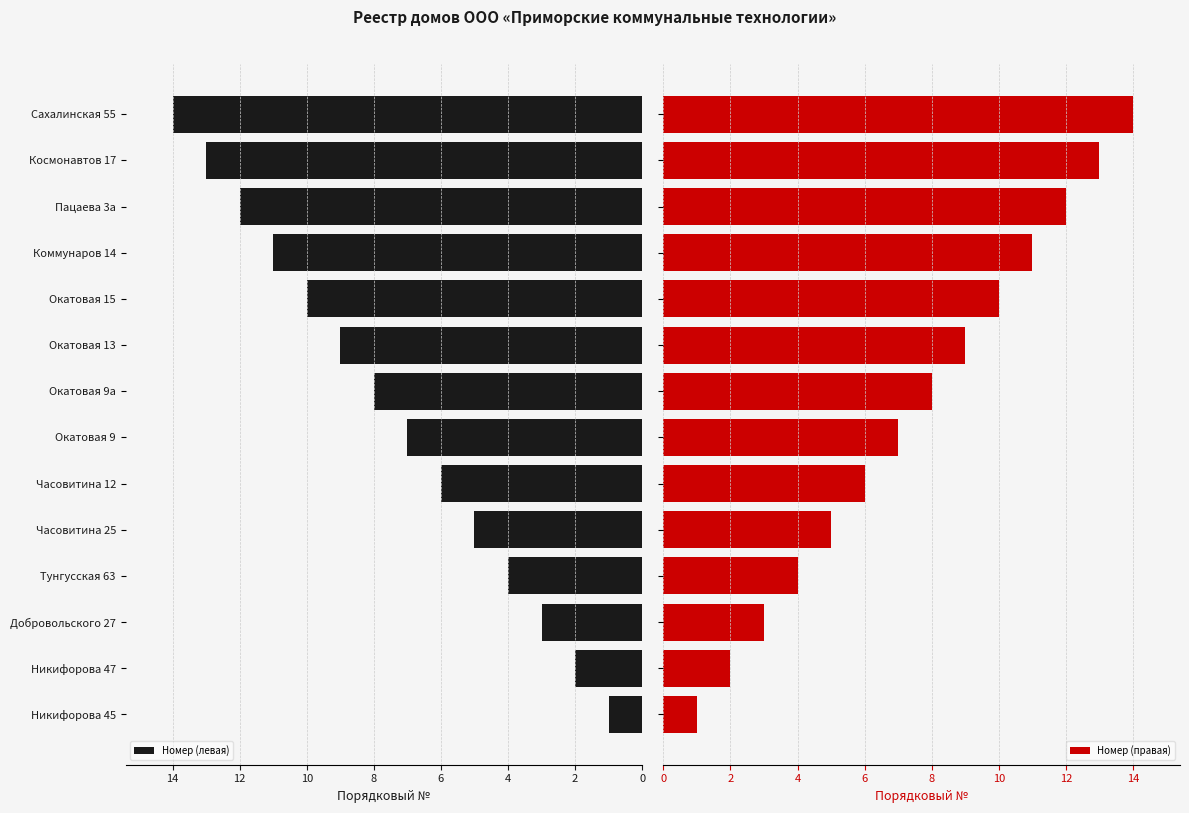

What is the difference between the maximum and minimum values in the Номер (правая) series?

13